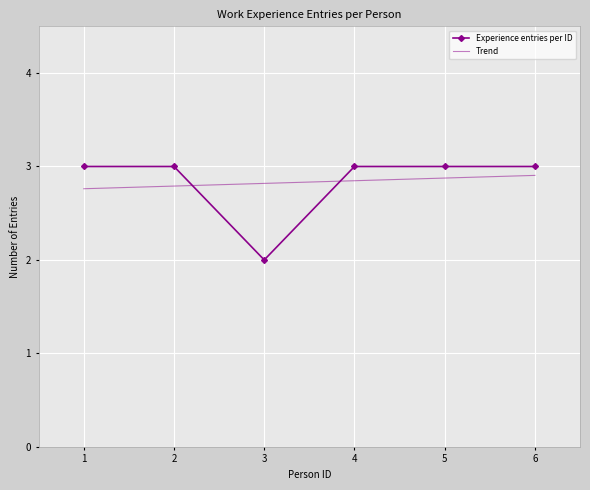

What is the greatest value displayed?

3.0